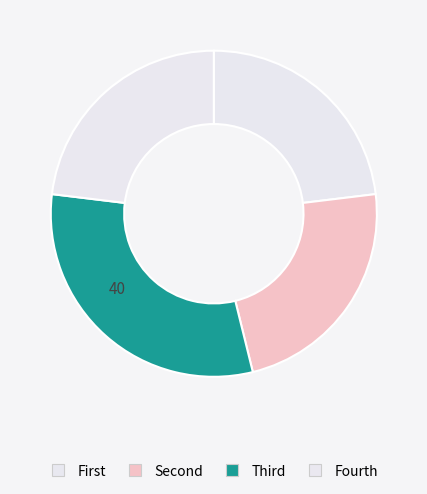

Count the number of slices in the pie.

4